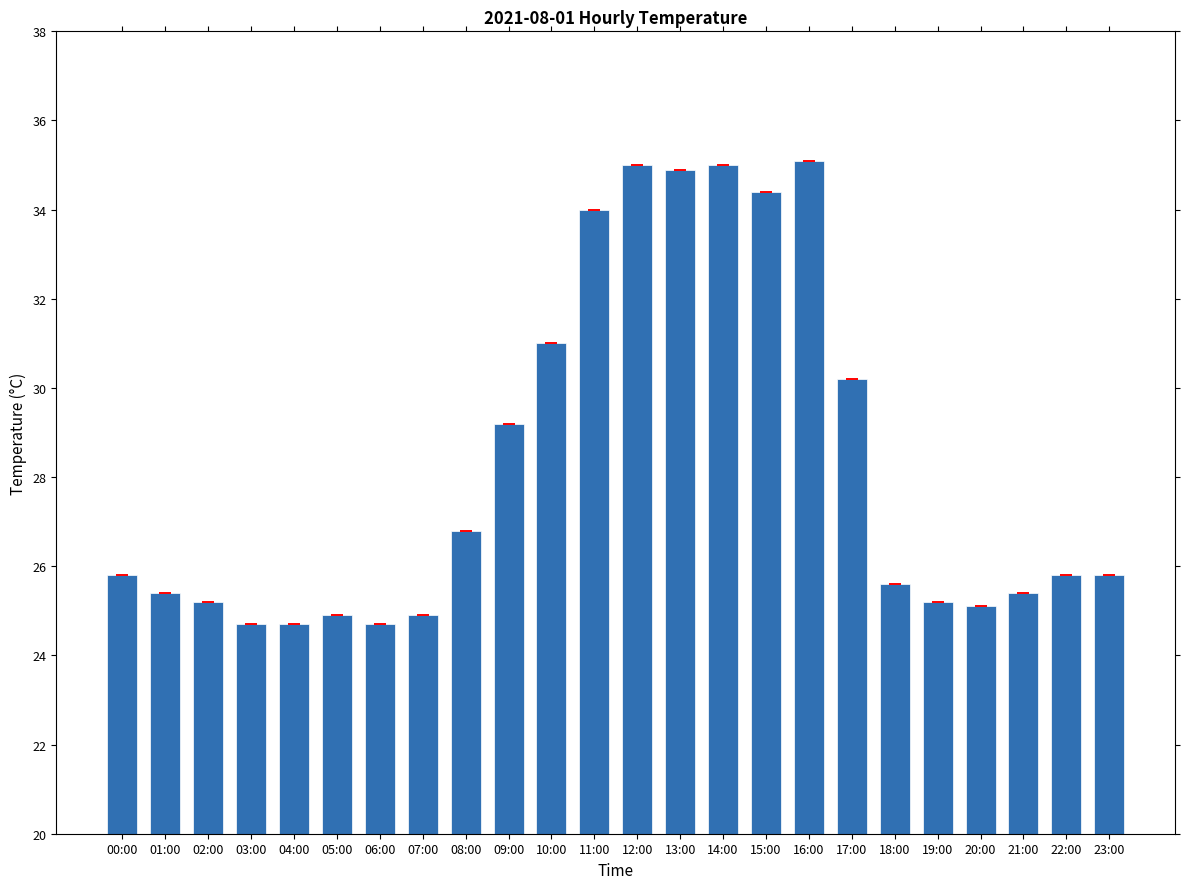

Reading left to right, what are all the values shown in this chart?

00:00=25.8	01:00=25.4	02:00=25.2	03:00=24.7	04:00=24.7	05:00=24.9	06:00=24.7	07:00=24.9	08:00=26.8	09:00=29.2	10:00=31.0	11:00=34.0	12:00=35.0	13:00=34.9	14:00=35.0	15:00=34.4	16:00=35.1	17:00=30.2	18:00=25.6	19:00=25.2	20:00=25.1	21:00=25.4	22:00=25.8	23:00=25.8